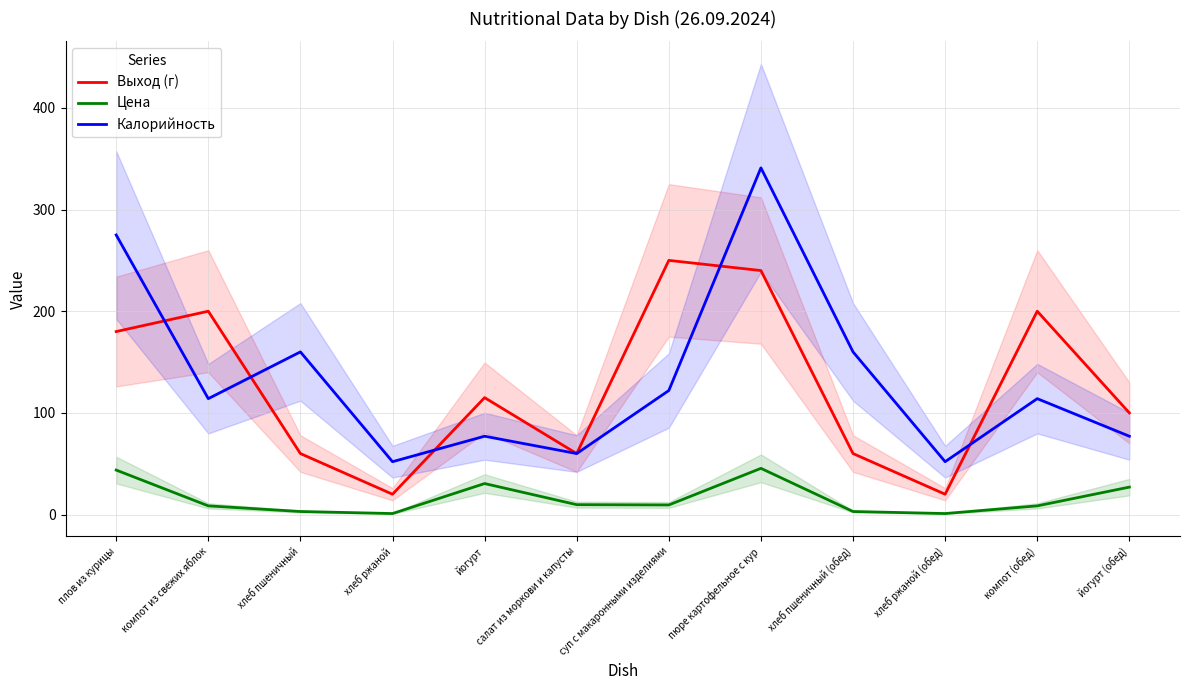

At компот (обед), list the series in order from largest to smallest.

Выход (г), Калорийность, Цена